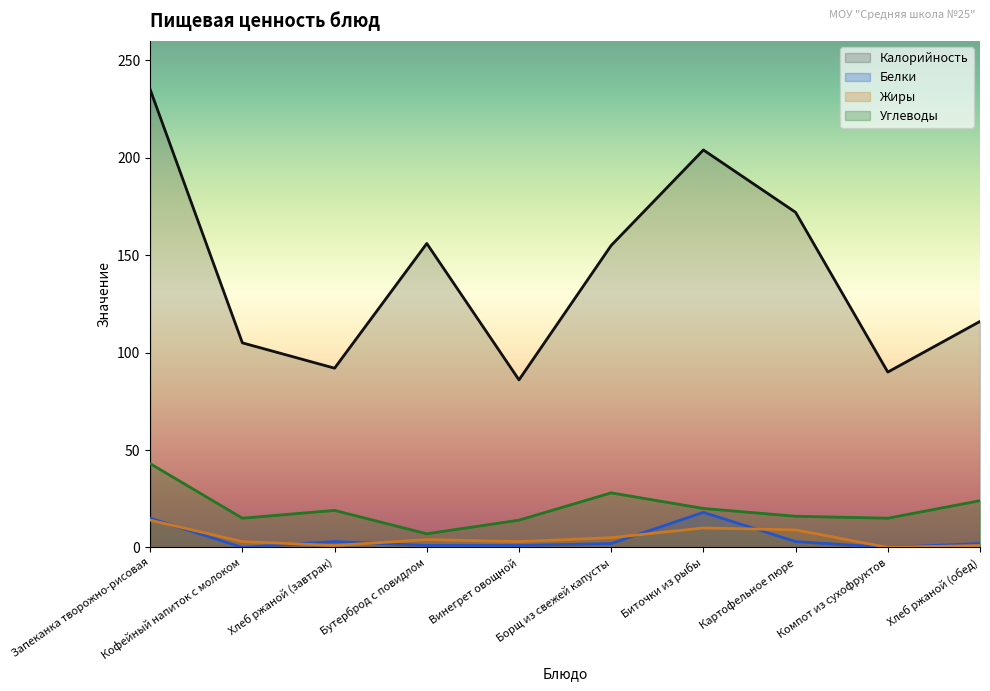

What is the label of the 2nd point from the right?

Компот из сухофруктов